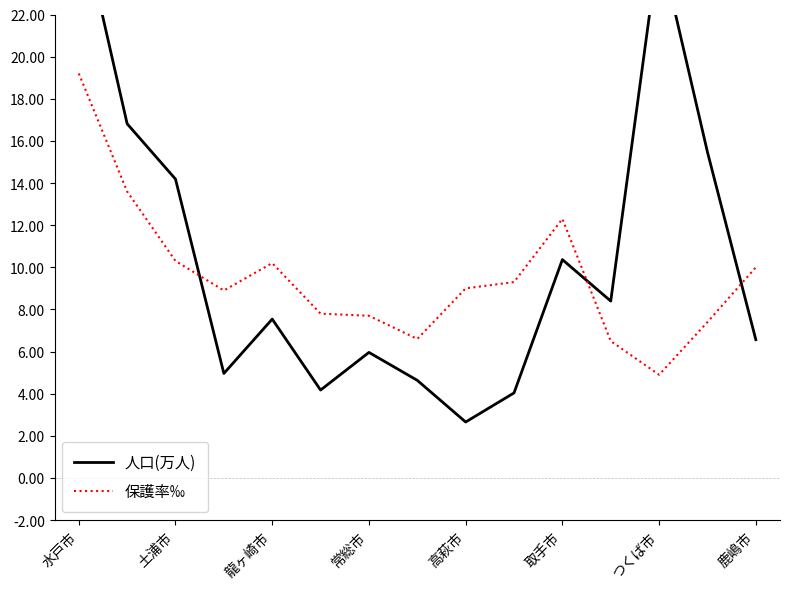

Which category has the lowest value in the 保護率‰ series?

つくば市